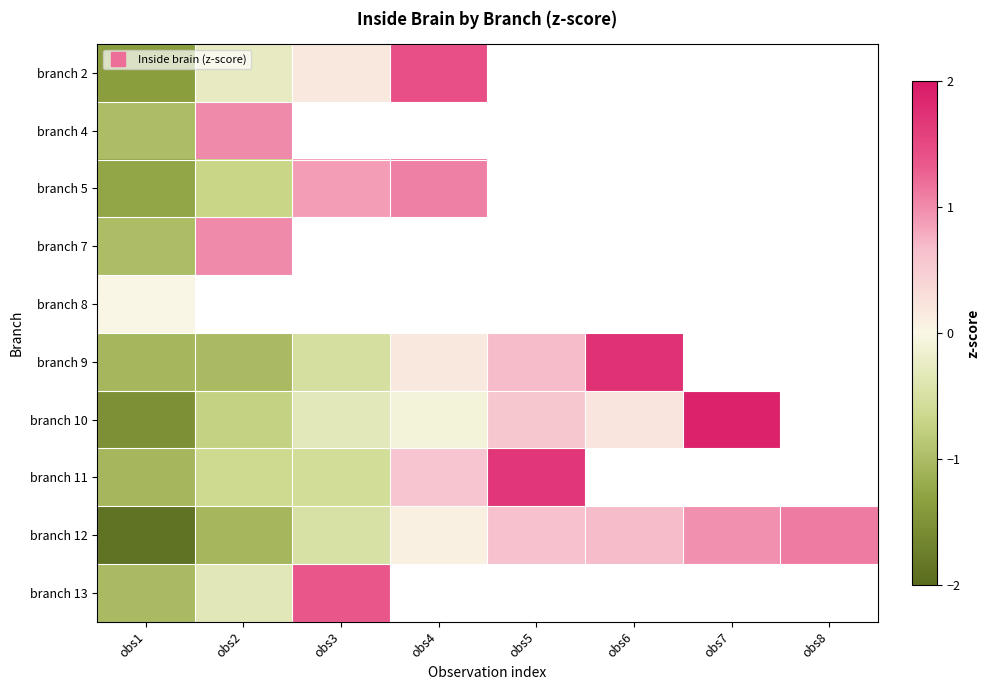

At which label does branch 12 reach its minimum?

obs1